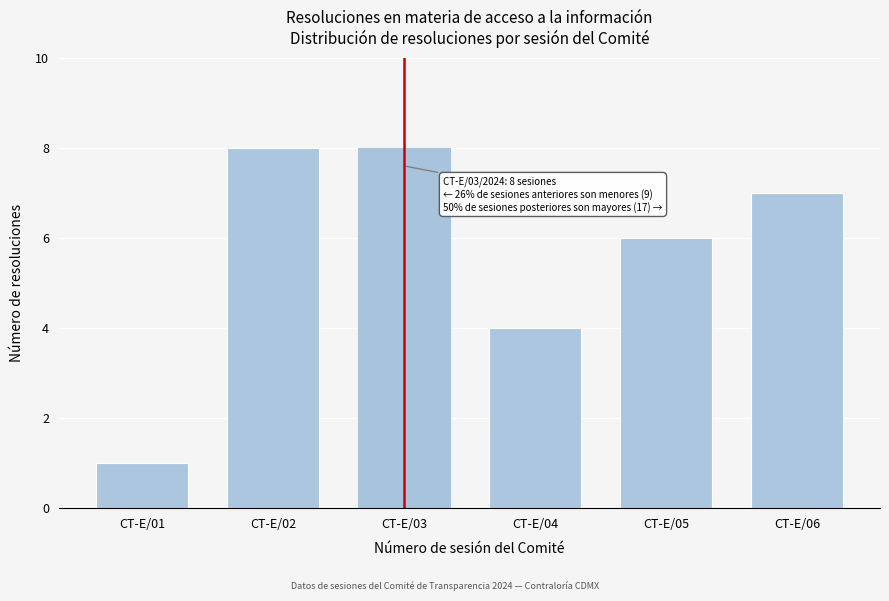

Reading left to right, extract all data points from this chart.

CT-E/01=1	CT-E/02=8	CT-E/03=8	CT-E/04=4	CT-E/05=6	CT-E/06=7